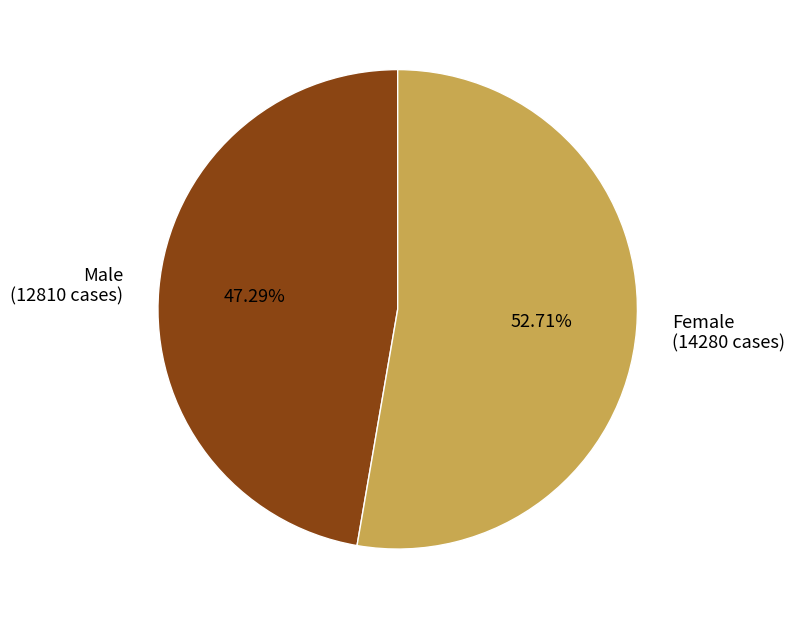

What portion of the pie excludes Male?

52.7%